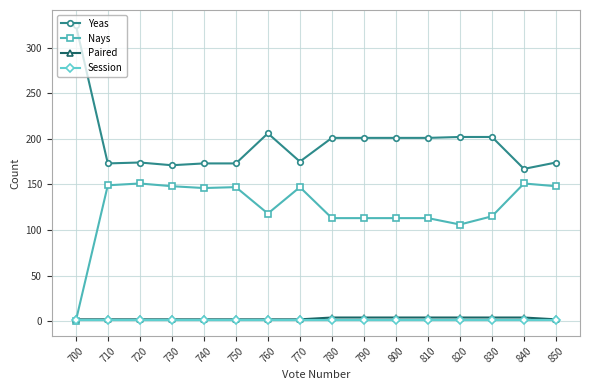

Is it true that Nays equals 184 at 810?

False